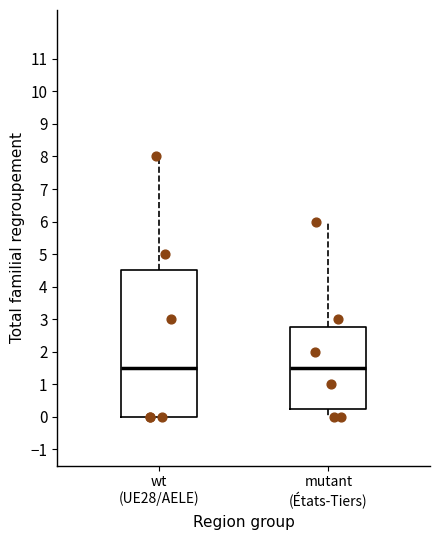

Where does the upper whisker of the box for mutant (États-Tiers) end on the y-axis? The values are not printed on the chart, so give them approximately, as read against the axis.

6.0